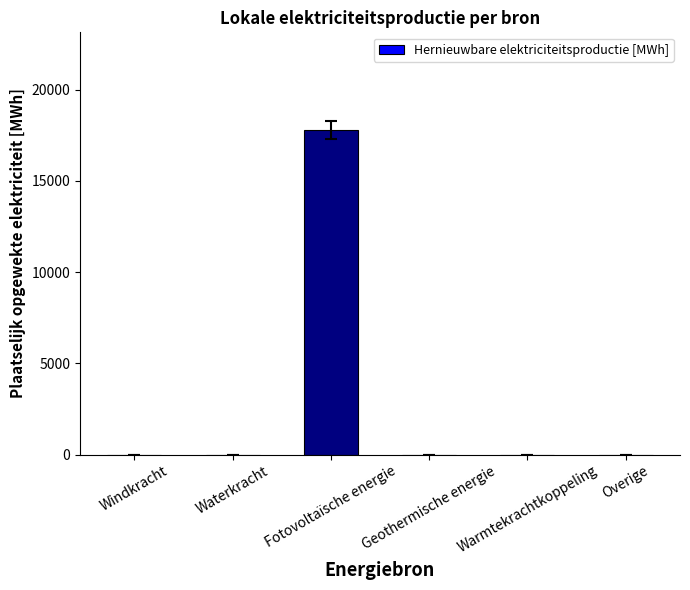

Reading left to right, transcribe all the data shown in this chart.

0.0	0.0	17798.6	0.0	0.0	0.0